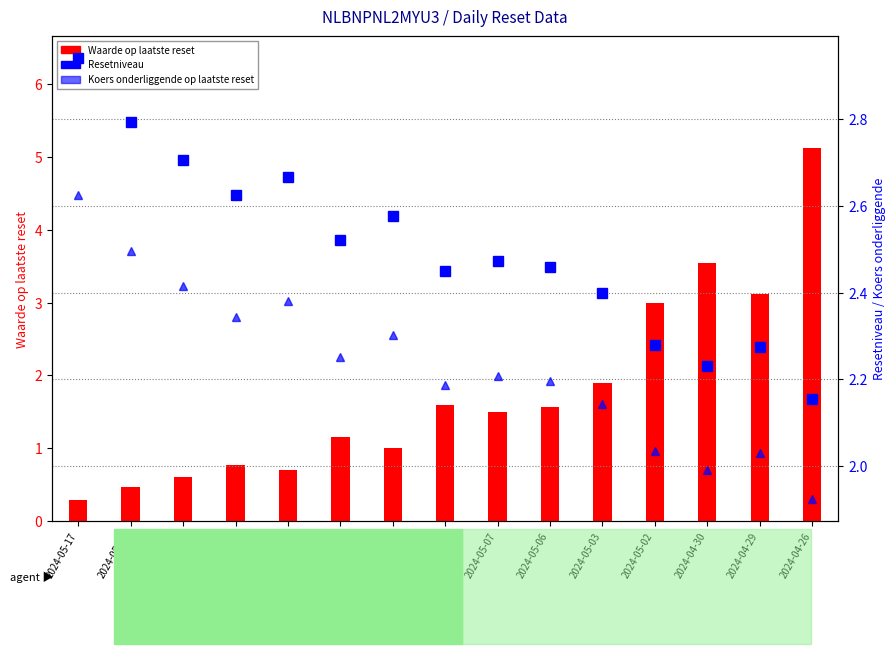

True or false: Koers onderliggende op laatste reset has a value of 2.0 at 2024-05-02.

True